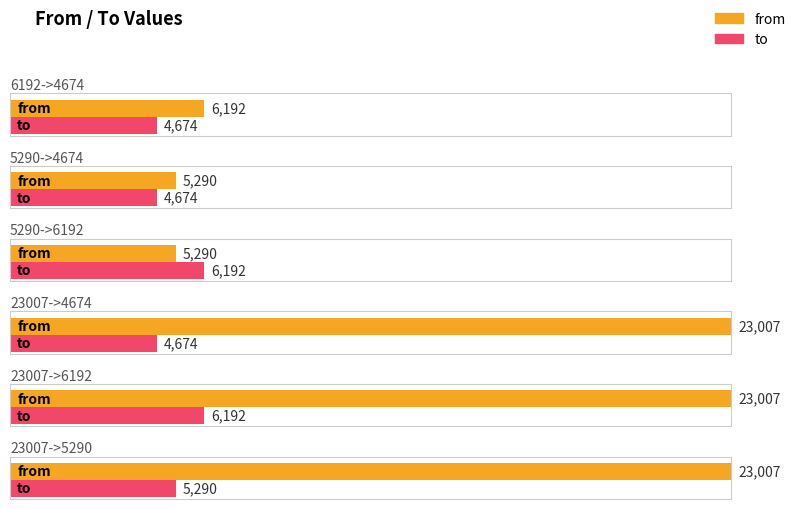

How many bars are there in total?

12